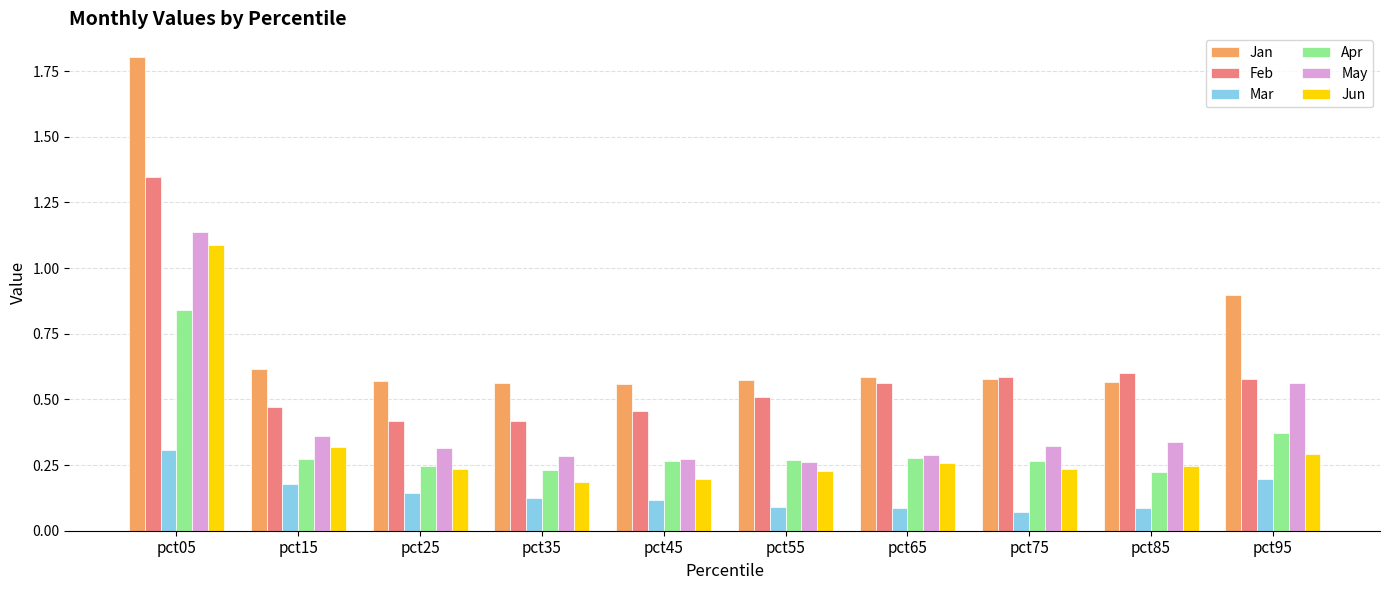

The value of Jan at pct75 is 0.6. True or false?

True